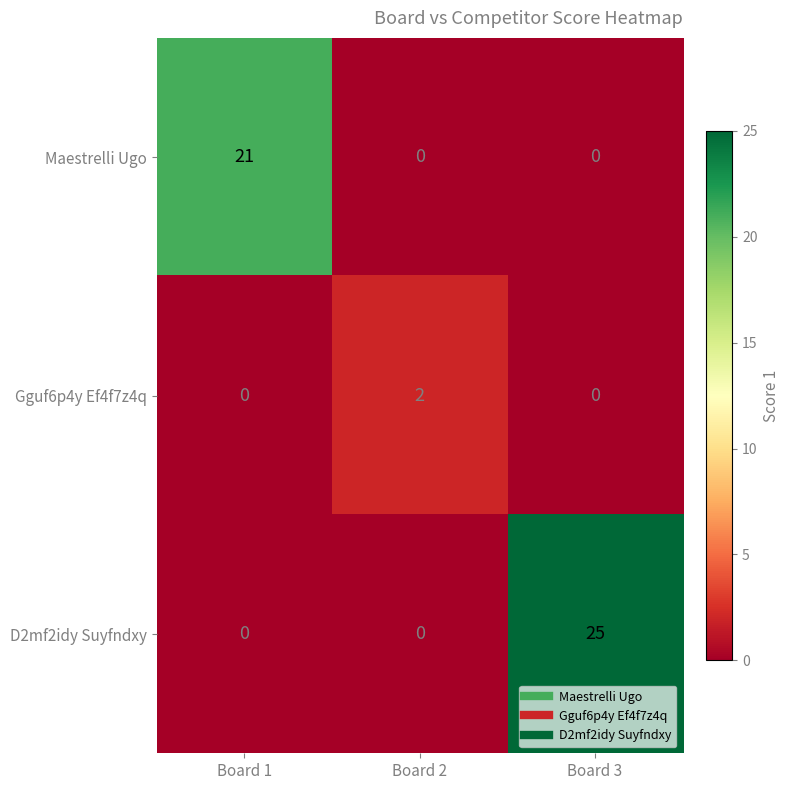

Which series has the widest spread of values?

D2mf2idy Suyfndxy